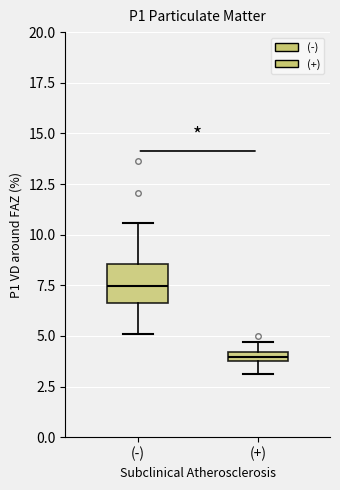

Where is the lower edge of the box for (-) on the y-axis? The values are not printed on the chart, so give them approximately, as read against the axis.

6.5